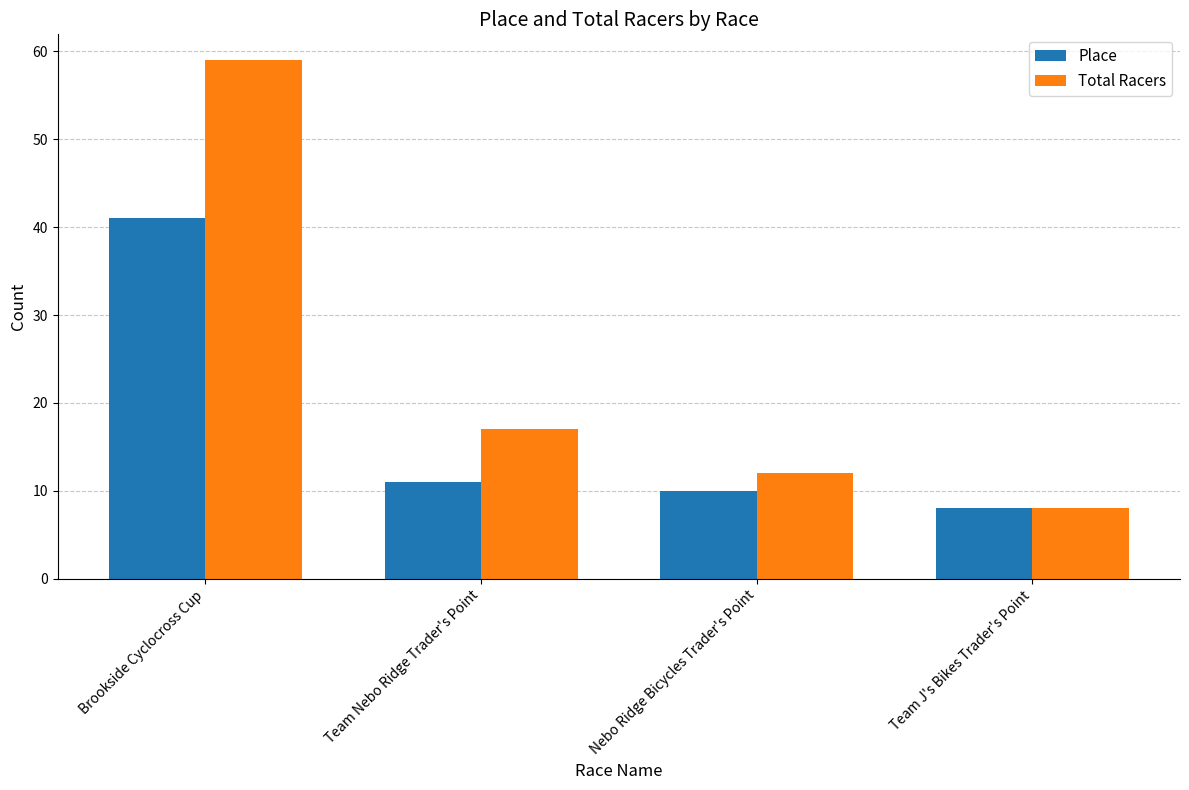

The Place series shows 8 at Team J's Bikes Trader's Point. True or false?

True